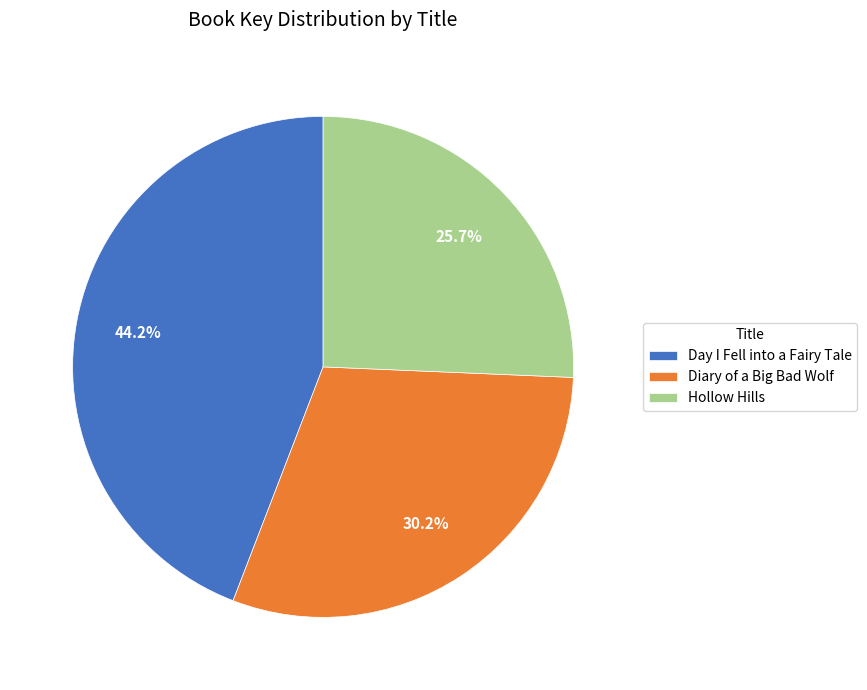

Does Day I Fell into a Fairy Tale account for over 50% of the chart?

No